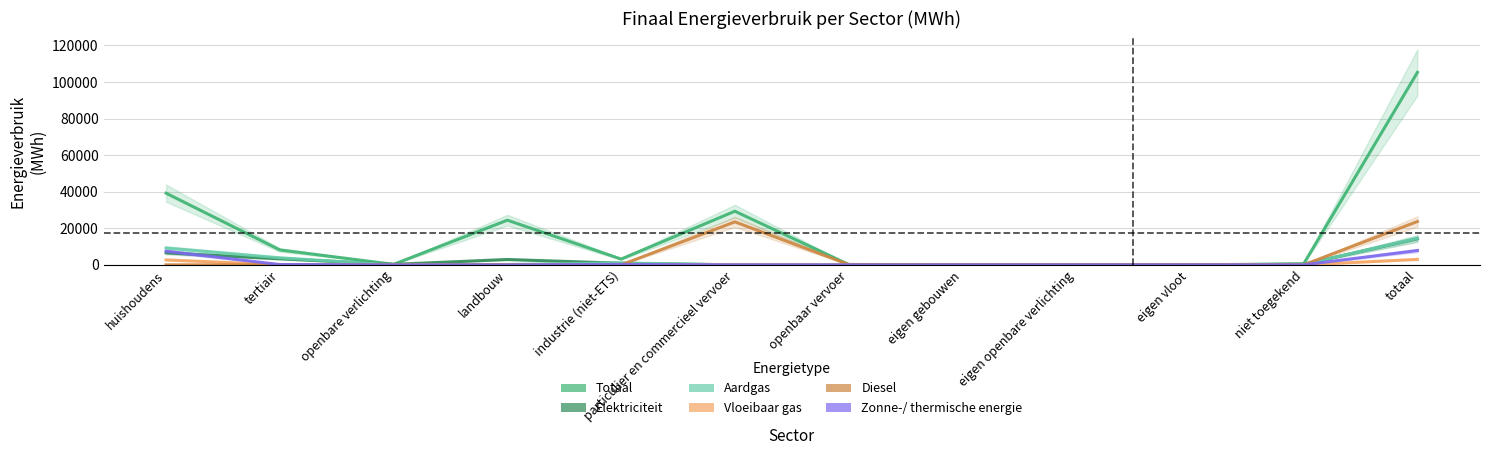

What is the average value of the Zonne-/ thermische energie series?

1305.3